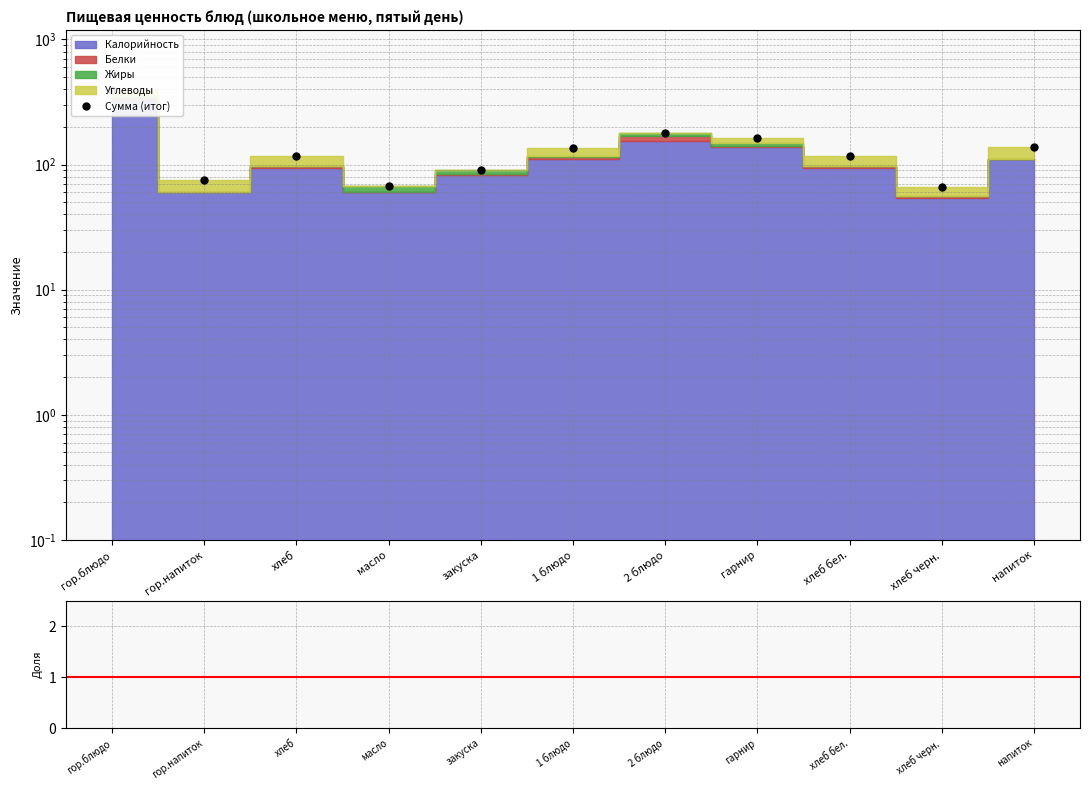

True or false: Сумма (итог) and Калорийность / среднее intersect in this chart.

False